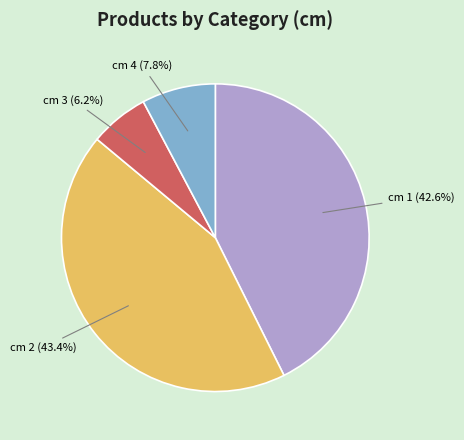

Combined, what portion of the pie is cm 4 (7.8%) and cm 2 (43.4%)?

51.2%